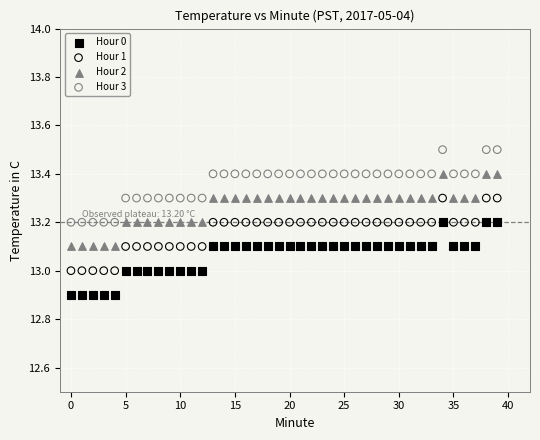

Across all data points, what is the range of Y values (max minus min)?

0.6